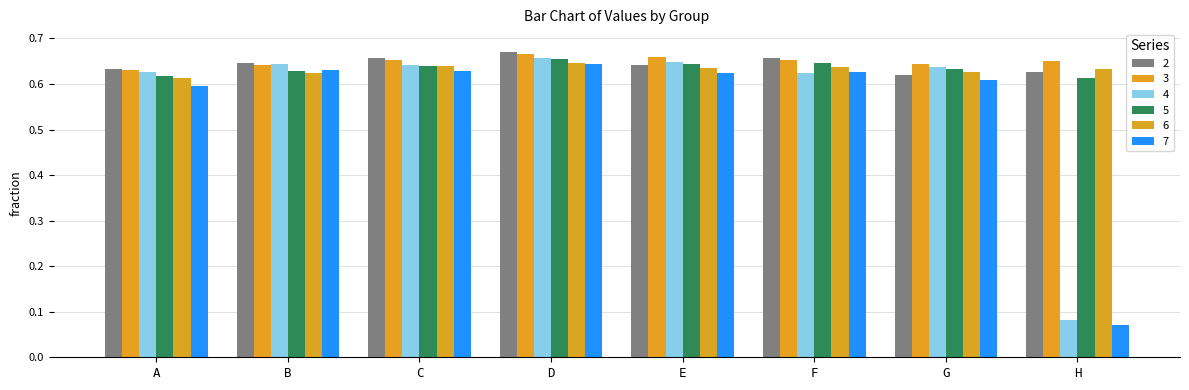

List the labels in order of 4 value, smallest first.

H, F, A, G, C, B, E, D